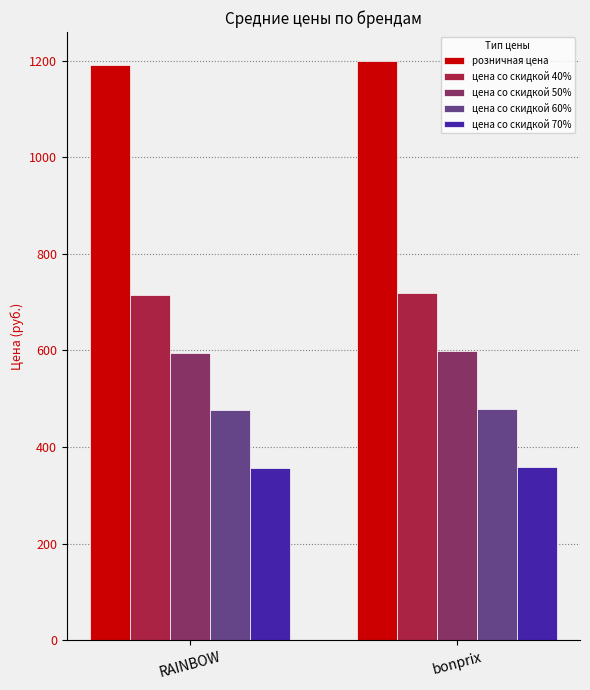

What is the label of the 1st bar from the right?

bonprix